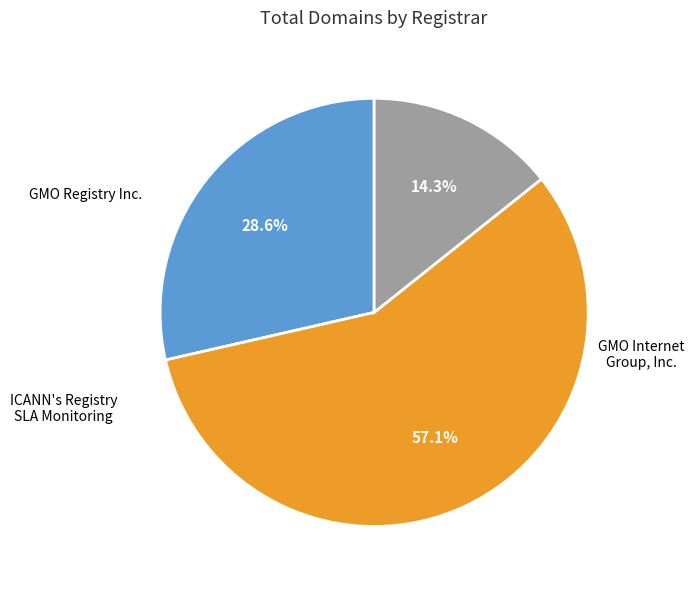

Does any single category account for the majority?

Yes